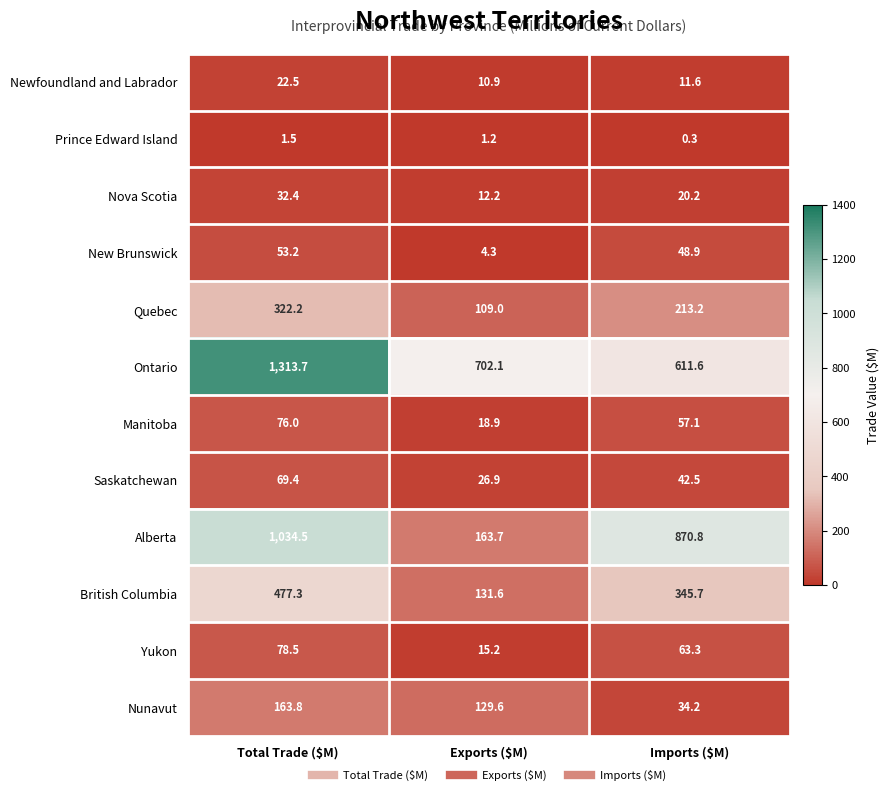

What is the total value across all series at Total Trade ($M)?

3645.0